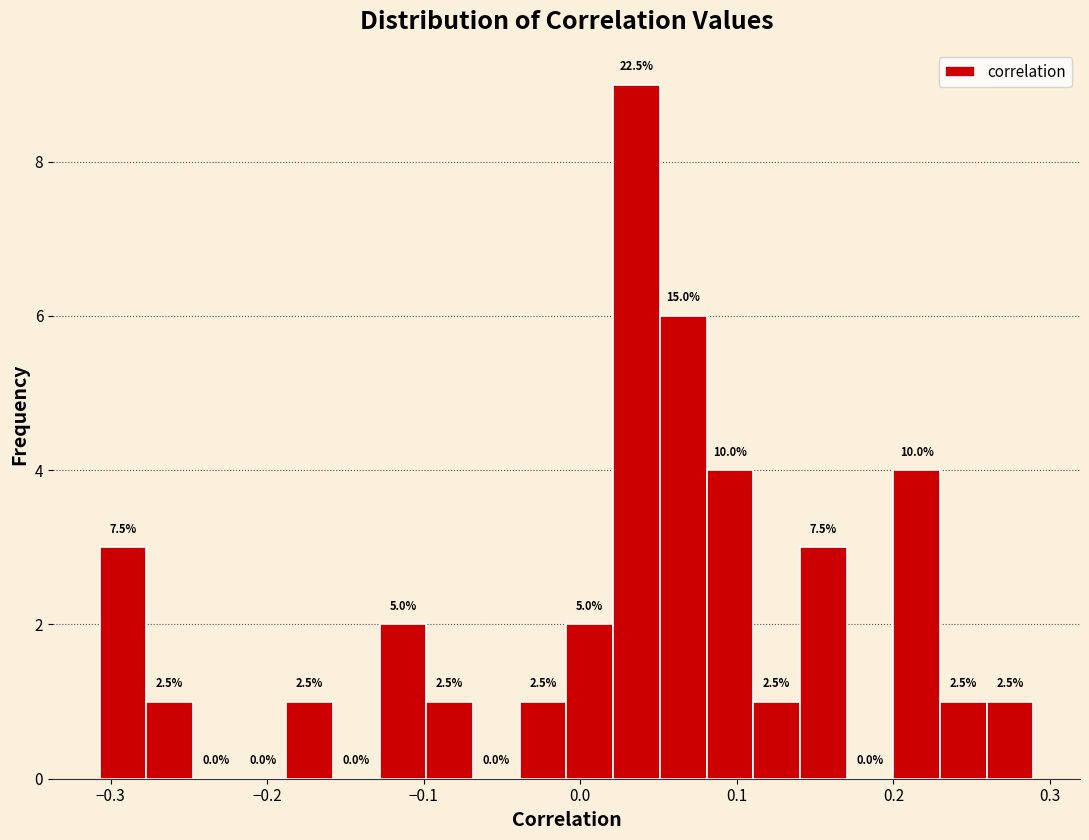

Around what value on the x-axis is the tallest bar? Give the approximate position of its centre, as read against the axis.

0.04